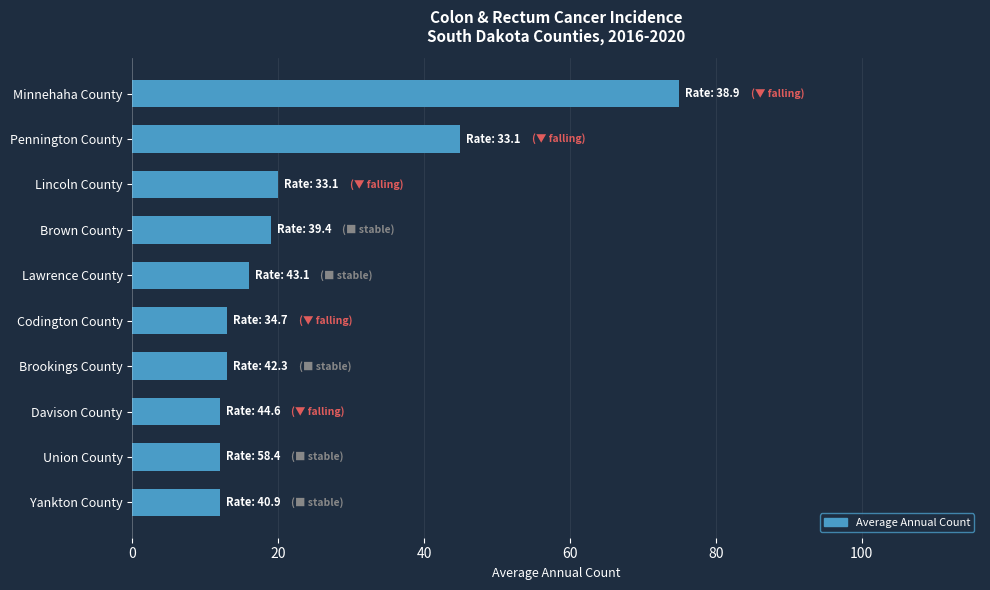

The chart shows a value of 12 at Yankton County. True or false?

True